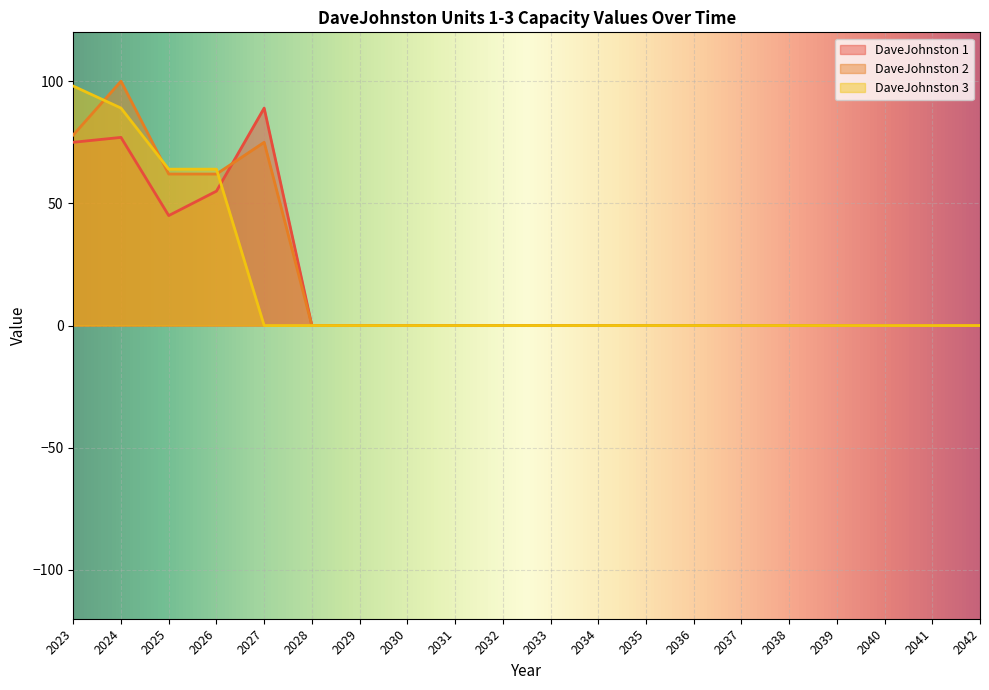

Rank the series by their maximum value, from highest to lowest.

DaveJohnston 2, DaveJohnston 3, DaveJohnston 1